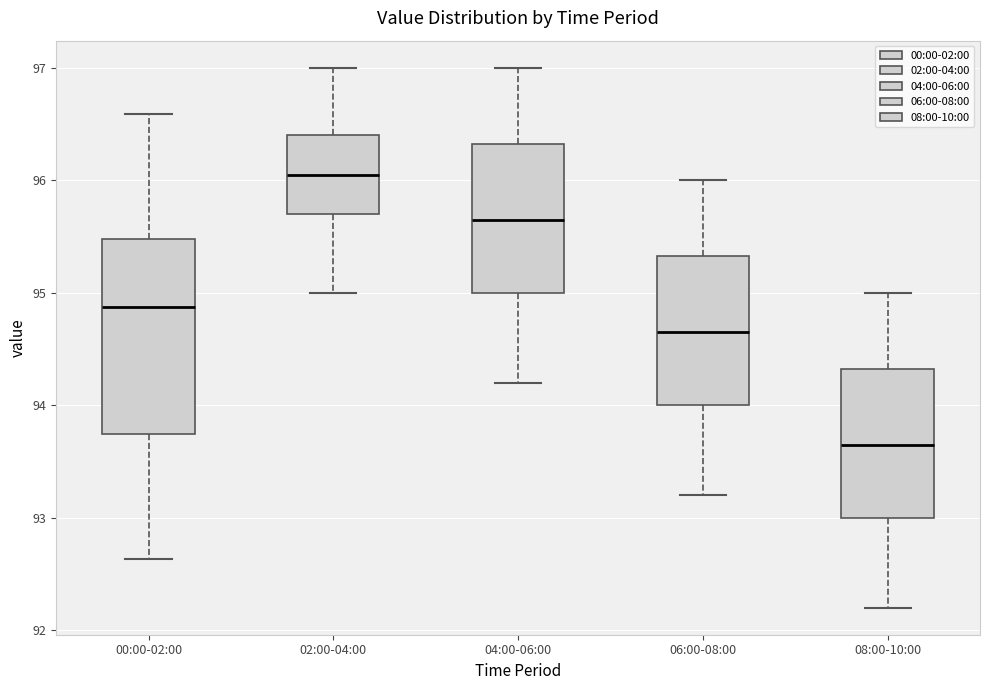

Reading left to right, transcribe this box plot: for each box, give where its median line is, the range the box spans, and where its two whiskers end, as read against the y-axis. The values are not printed on the chart, so give them approximately, as read against the axis.

00:00-02:00: median 94.9, box 93.7 to 95.5, whiskers 92.6 to 96.6
02:00-04:00: median 96.1, box 95.7 to 96.4, whiskers 95.0 to 97.0
04:00-06:00: median 95.7, box 95.0 to 96.3, whiskers 94.2 to 97.0
06:00-08:00: median 94.7, box 94.0 to 95.3, whiskers 93.2 to 96.0
08:00-10:00: median 93.7, box 93.0 to 94.3, whiskers 92.2 to 95.0